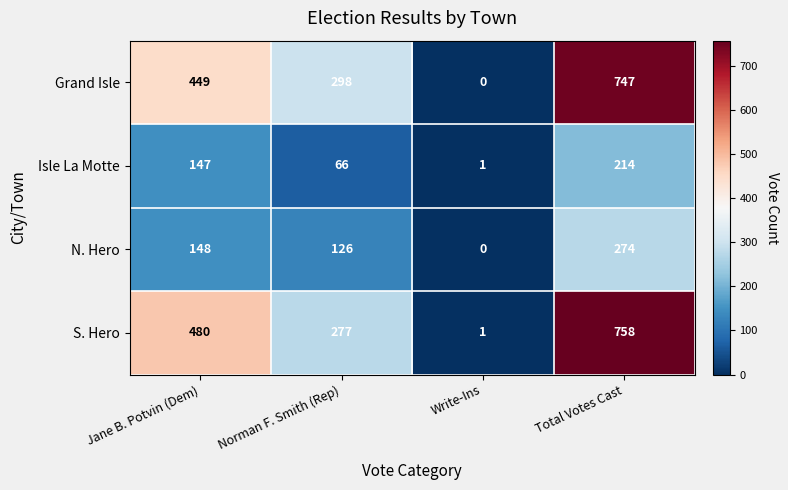

What is the difference between the second highest and minimum values in the Grand Isle series?

449